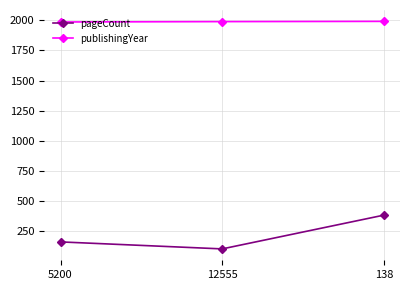

Which series has the widest spread of values?

pageCount